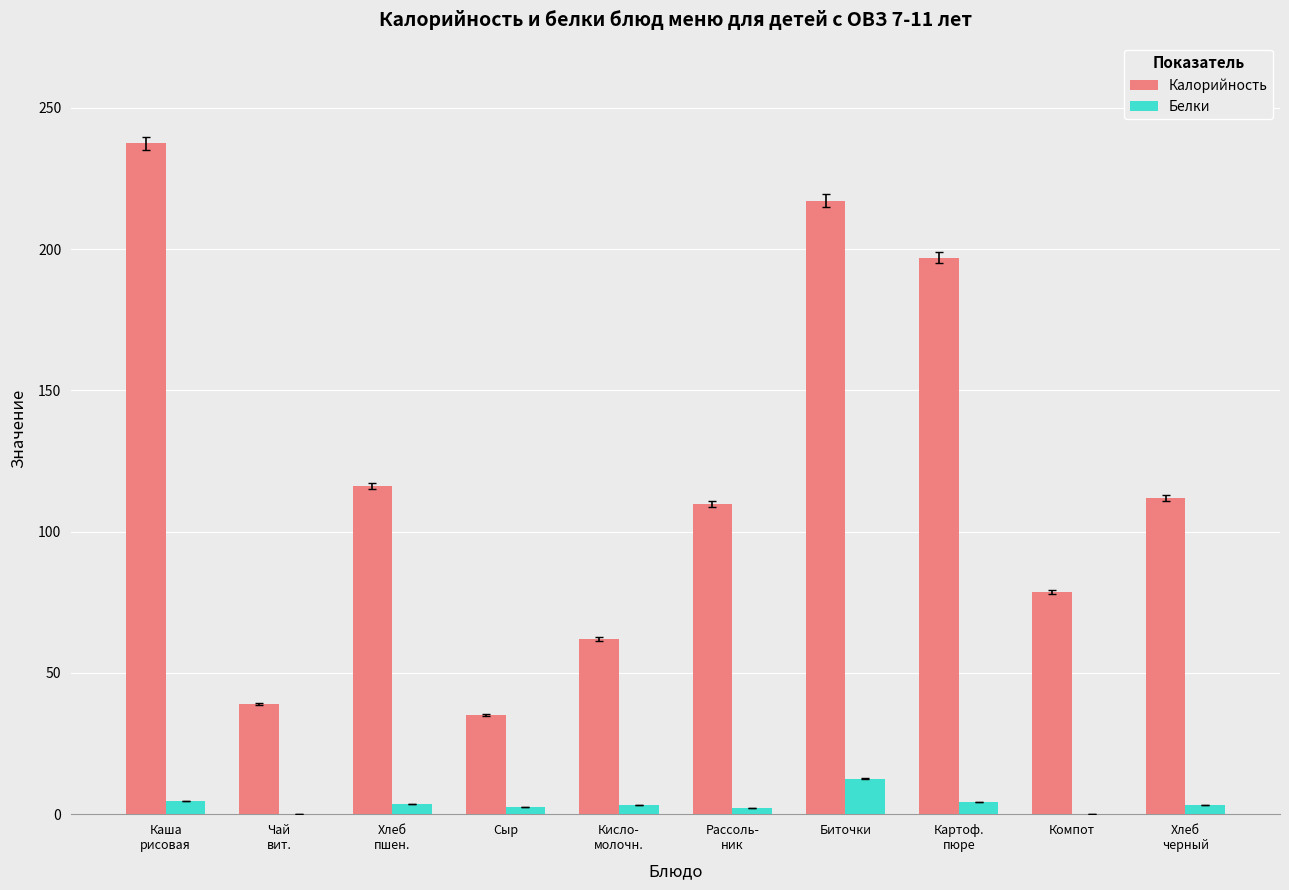

What is the average value of the Калорийность series?

120.4